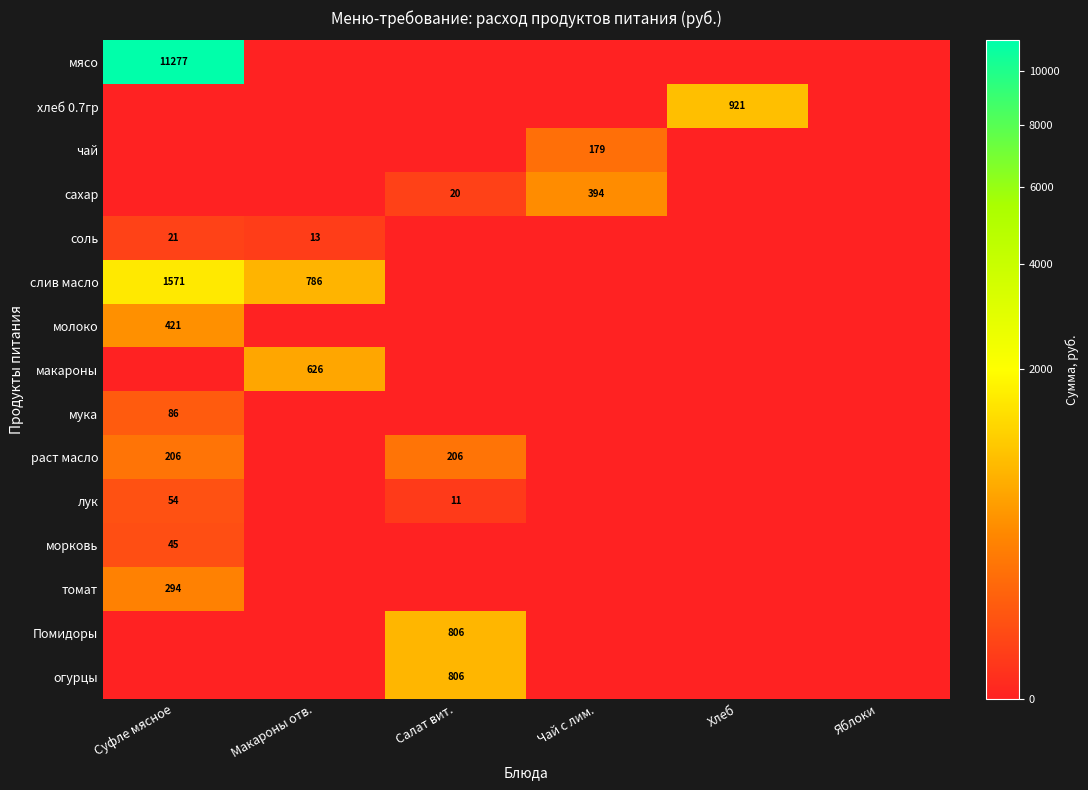

How many values in томат are above zero?

1